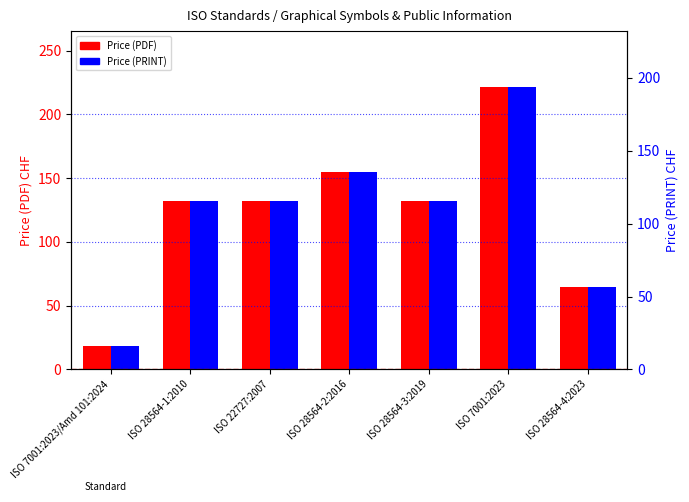

How many Price (PRINT) values are between 65 and 155?

5